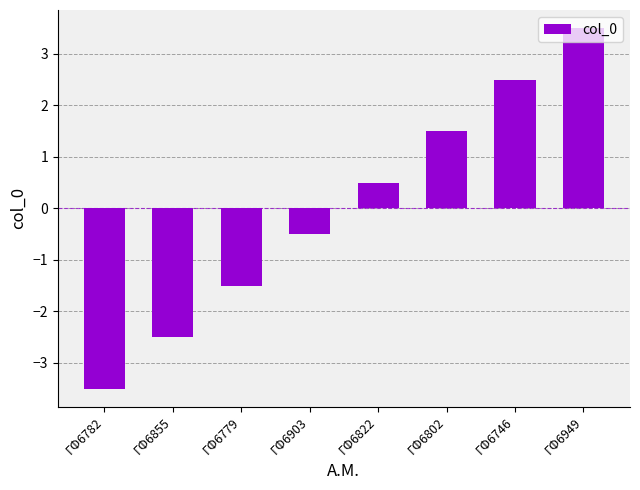

Does the chart contain any negative values?

Yes